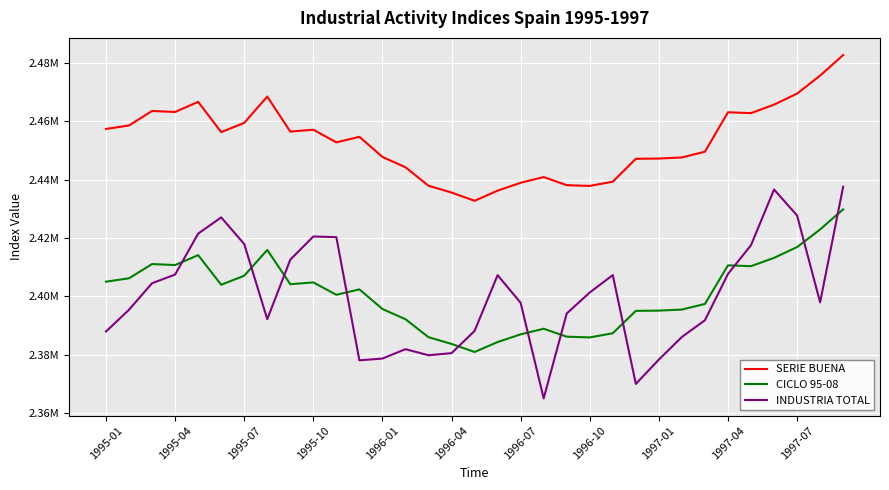

What are all the series names shown in the legend?

SERIE BUENA, CICLO 95-08, INDUSTRIA TOTAL